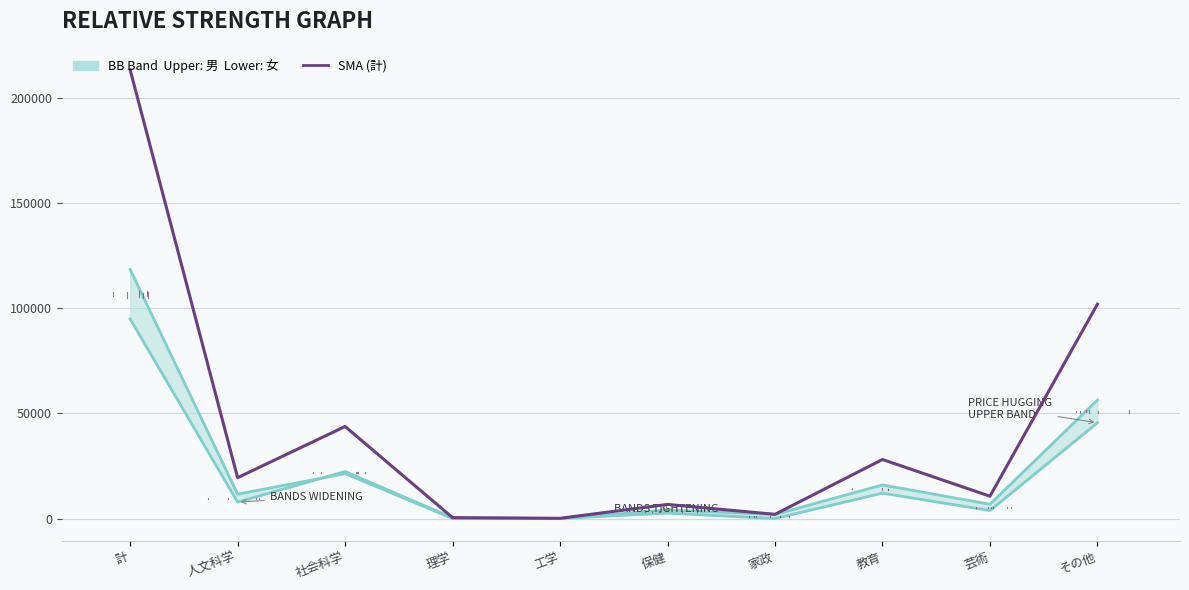

Count the number of categories in the chart.

10